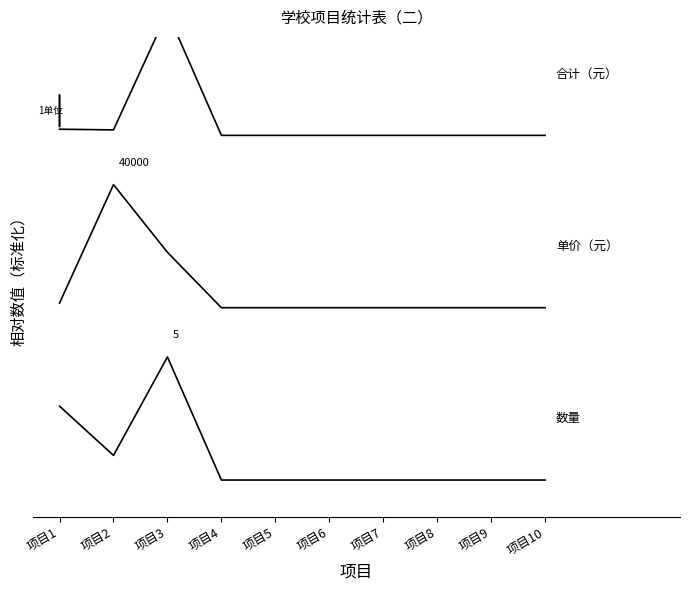

Does the chart display data point markers on the line(s)?

No